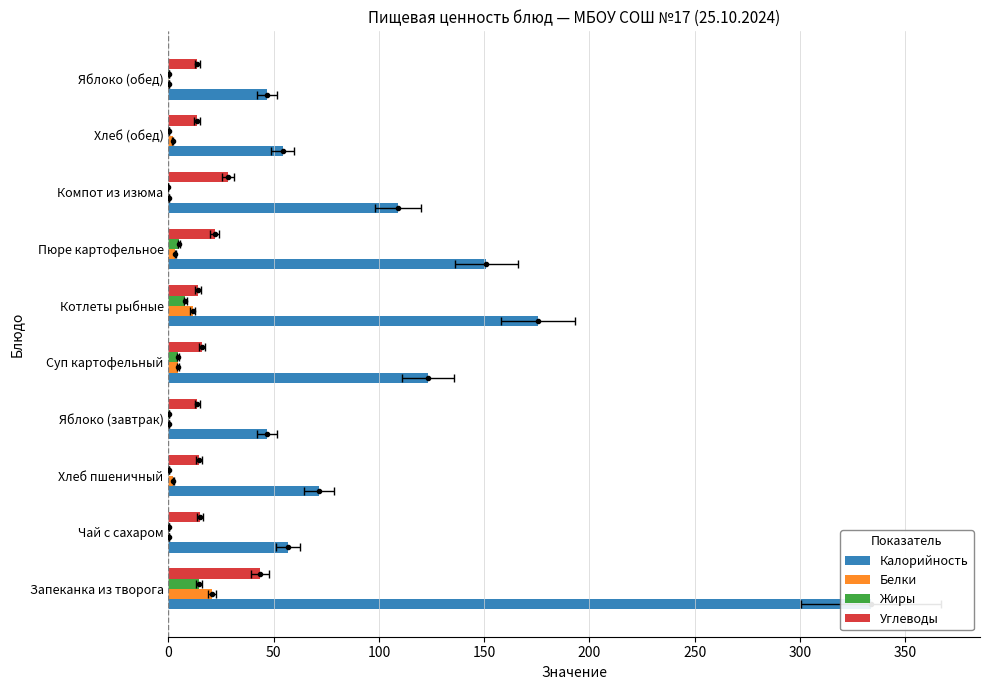

What are all the series names shown in the legend?

Калорийность, Белки, Жиры, Углеводы